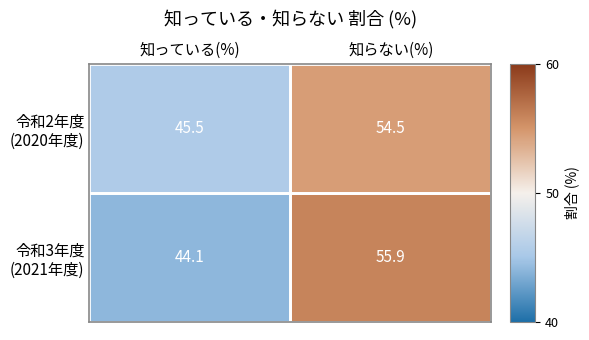

At which category is the sum across all series the highest?

知らない(%)